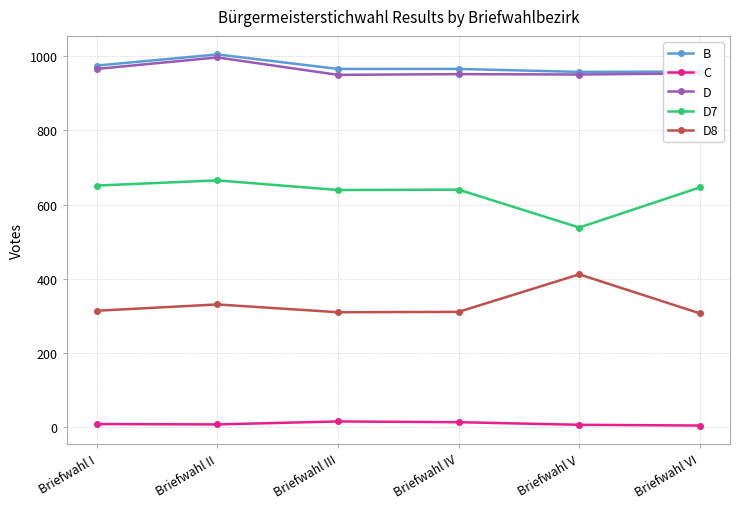

True or false: D and D7 cross at least once.

False